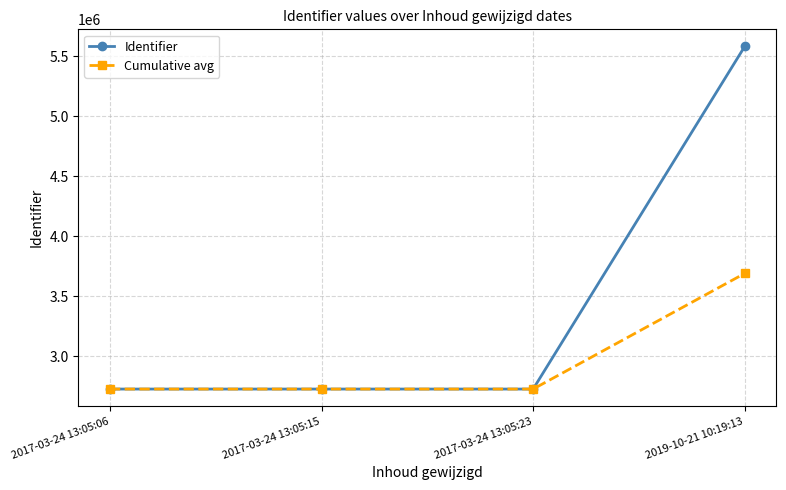

True or false: Identifier has more than 2 interior local peaks.

False